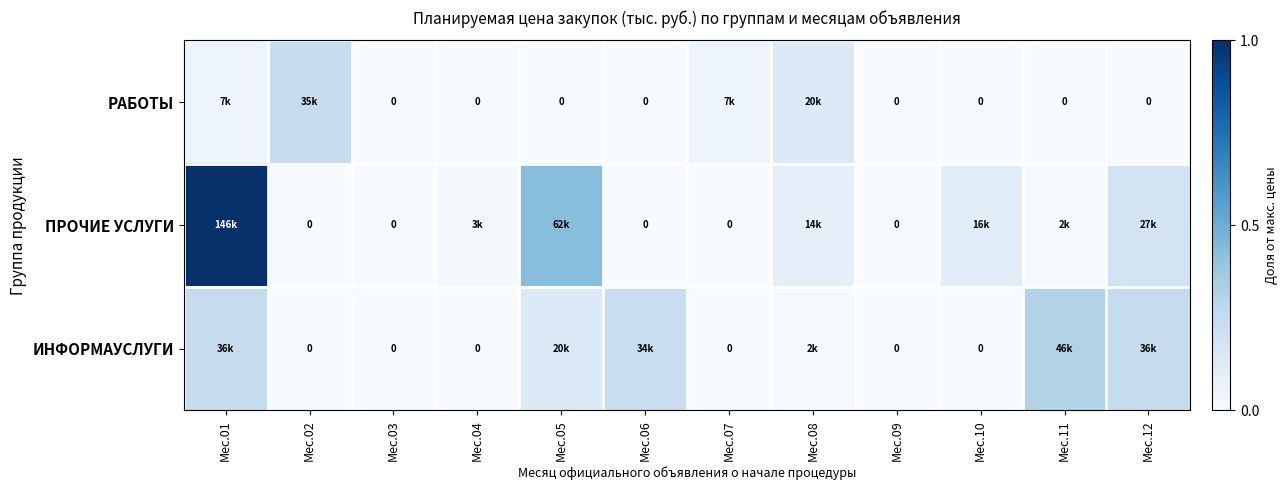

What is the difference between the maximum and minimum values in the ИНФОРМАУСЛУГИ series?

0.3